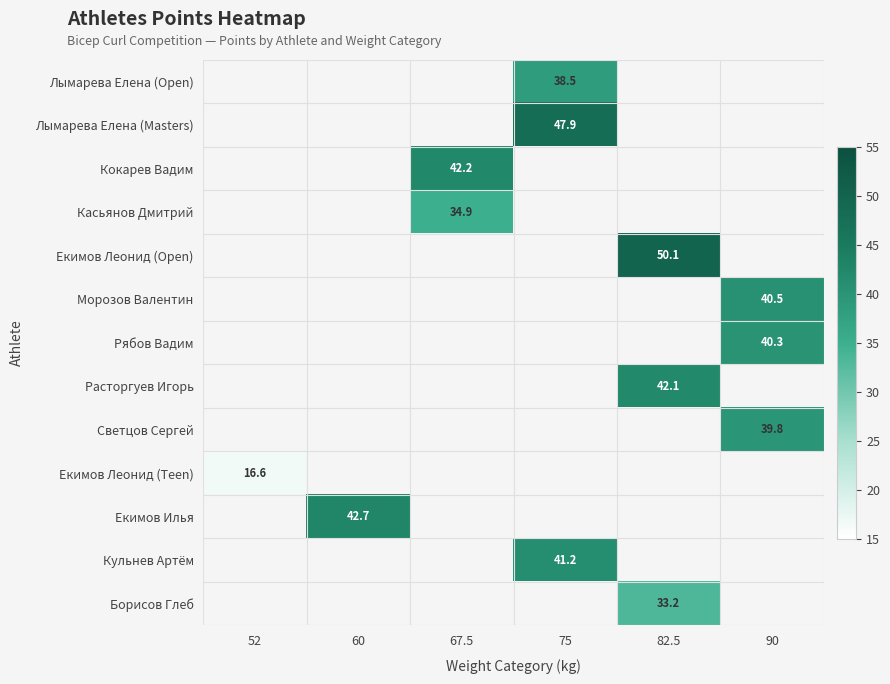

How many distinct data groups are displayed?

13